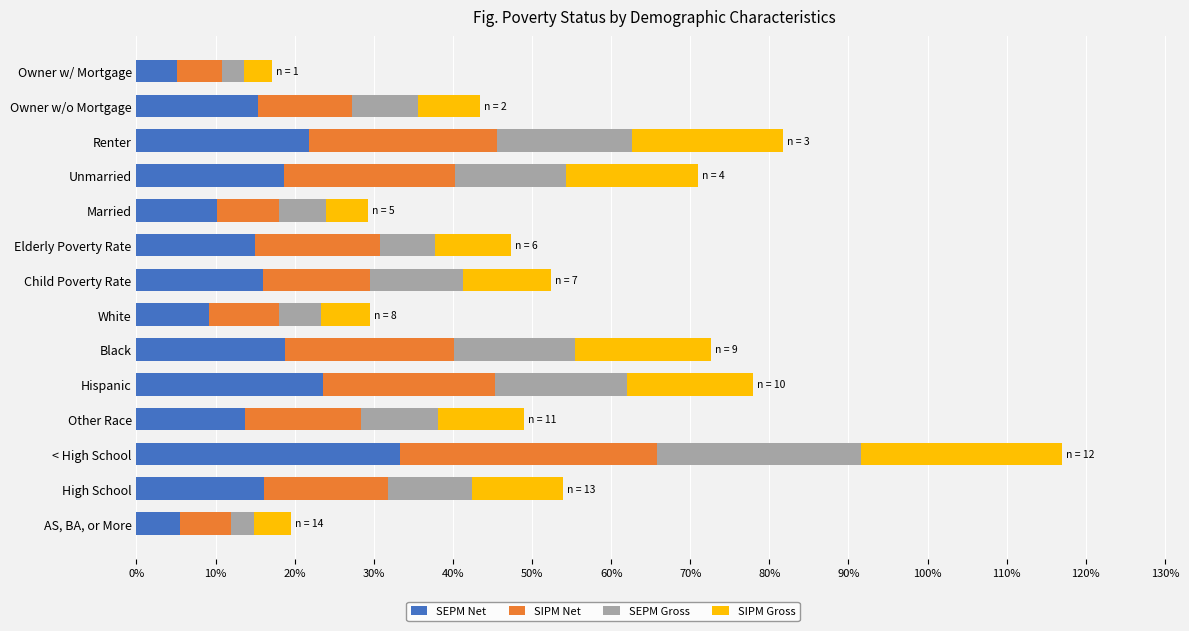

Reading right to left, extract all data points from this chart.

SEPM Net: 0.1	0.2	0.3	0.1	0.2	0.2	0.1	0.2	0.2	0.1	0.2	0.2	0.2	0.1
SIPM Net: 0.1	0.2	0.3	0.1	0.2	0.2	0.1	0.1	0.2	0.1	0.2	0.2	0.1	0.1
SEPM Gross: 0.0	0.1	0.3	0.1	0.2	0.2	0.1	0.1	0.1	0.1	0.1	0.2	0.1	0.0
SIPM Gross: 0.0	0.1	0.3	0.1	0.2	0.2	0.1	0.1	0.1	0.1	0.2	0.2	0.1	0.0